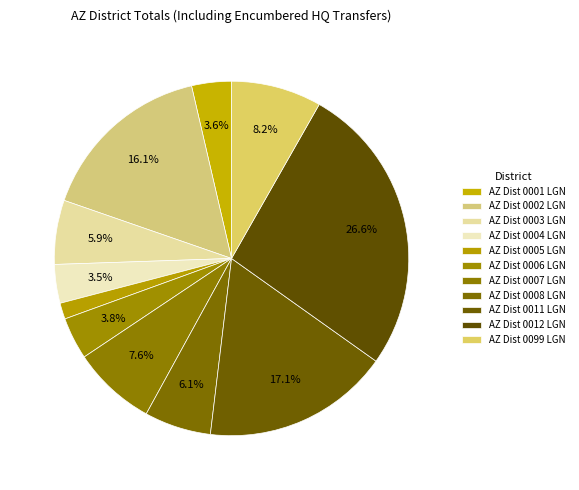

To the nearest percent, what is the combined percentage of AZ Dist 0004 LGN and AZ Dist 0002 LGN?

20%